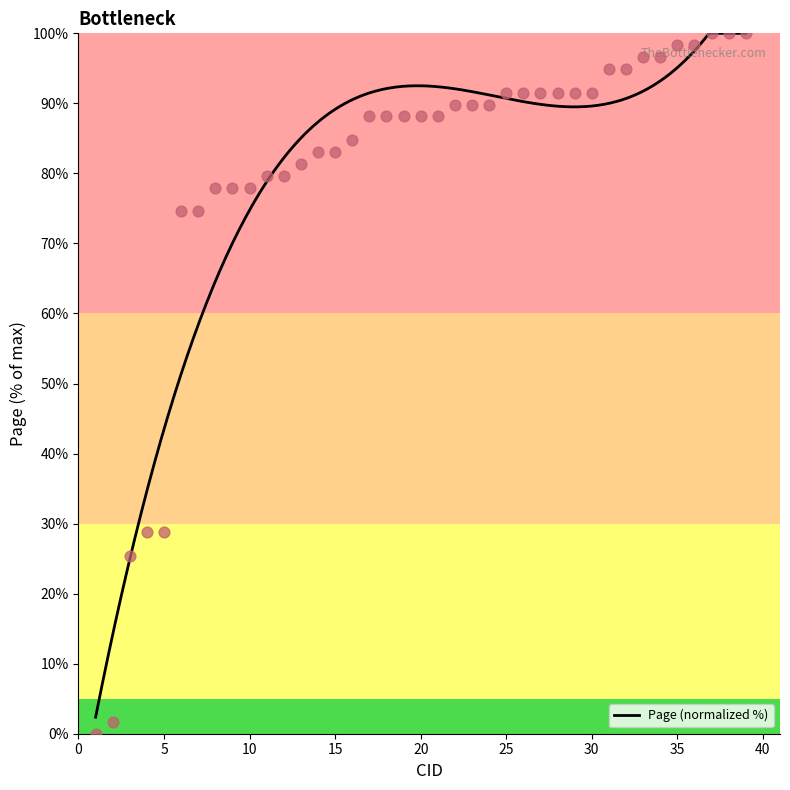

Which has a higher value, 12 or 30?

30